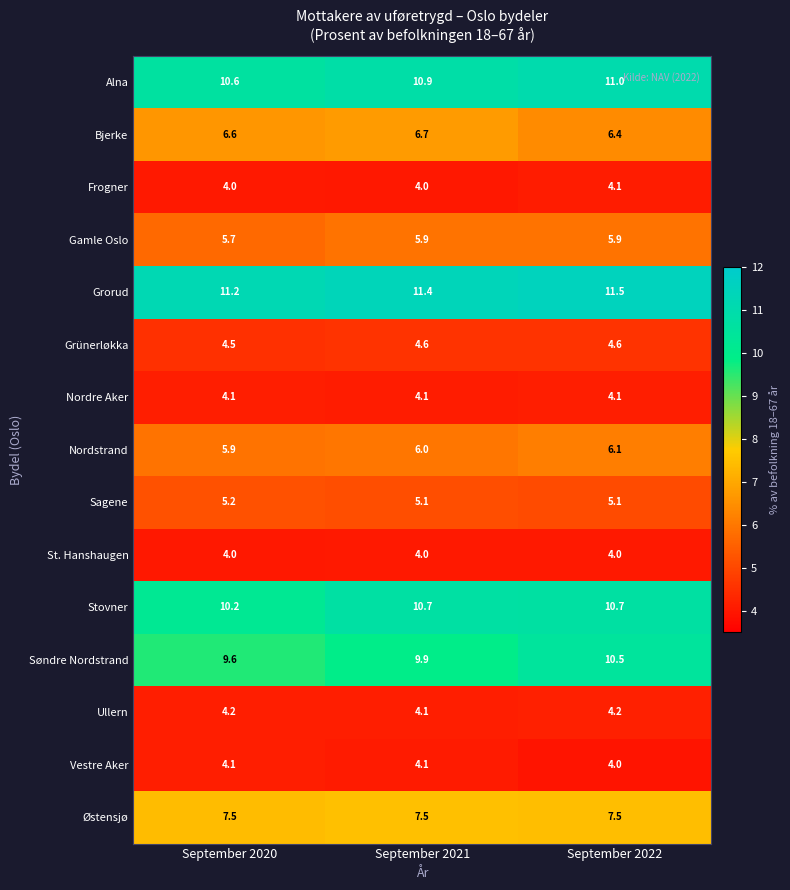

Which series has the largest total across all categories?

Grorud